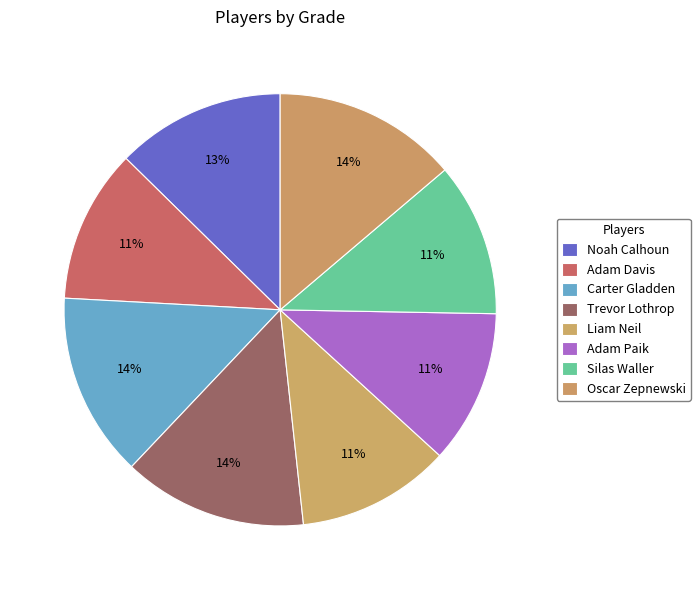

Rank the categories by value from lowest to highest.

Adam Davis, Liam Neil, Adam Paik, Silas Waller, Noah Calhoun, Carter Gladden, Trevor Lothrop, Oscar Zepnewski